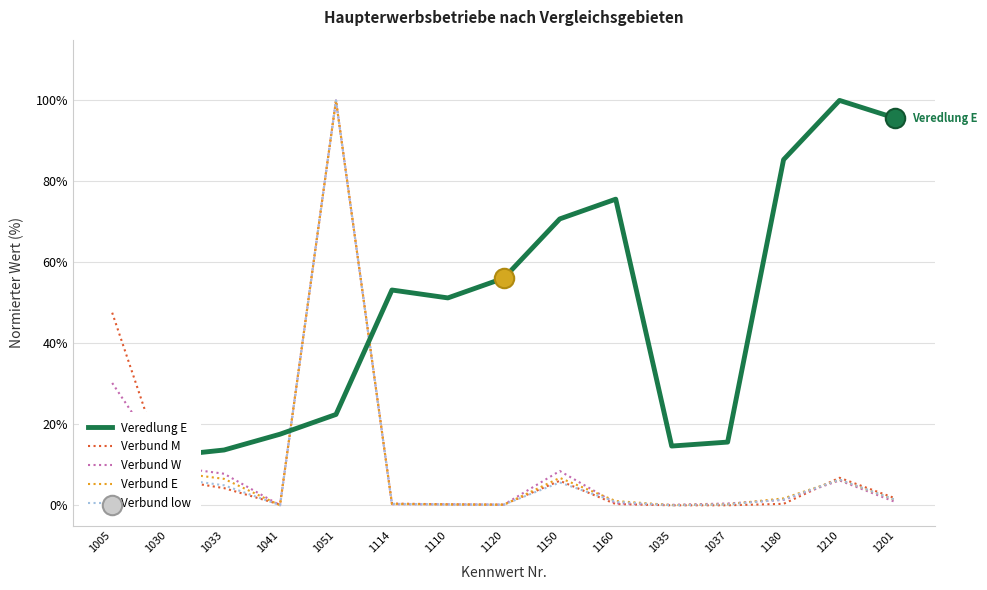

Where do Verbund low and Verbund M first cross each other?

1005 and 1030